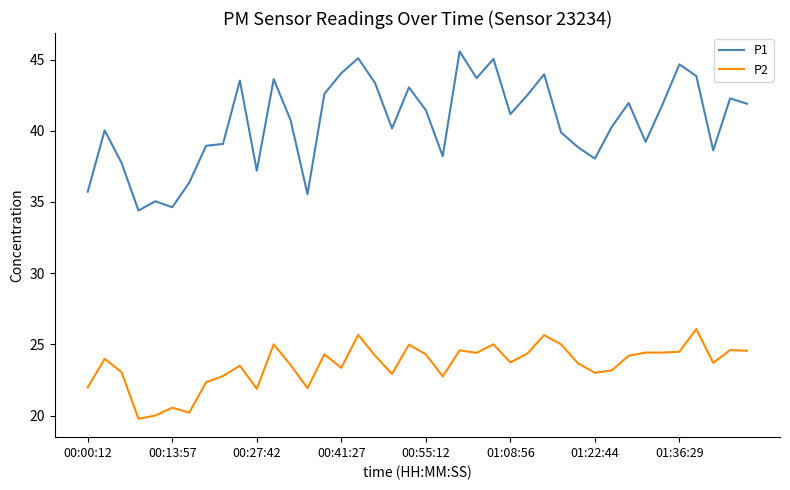

Which series has the largest total across all categories?

P1